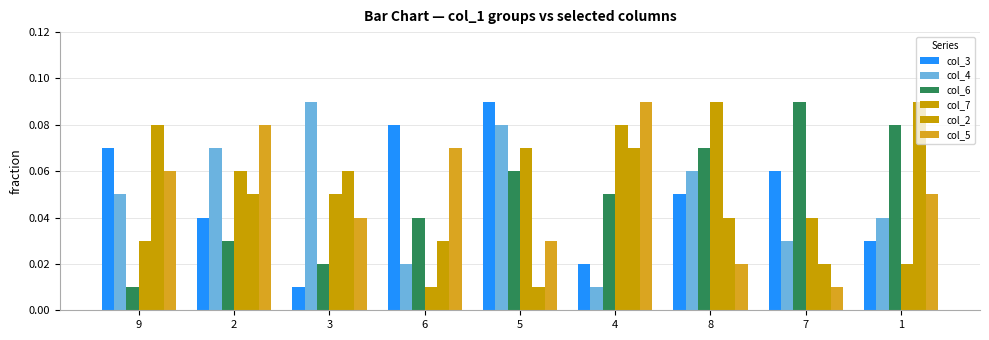

Where is col_7 nearest to the value 0?

6